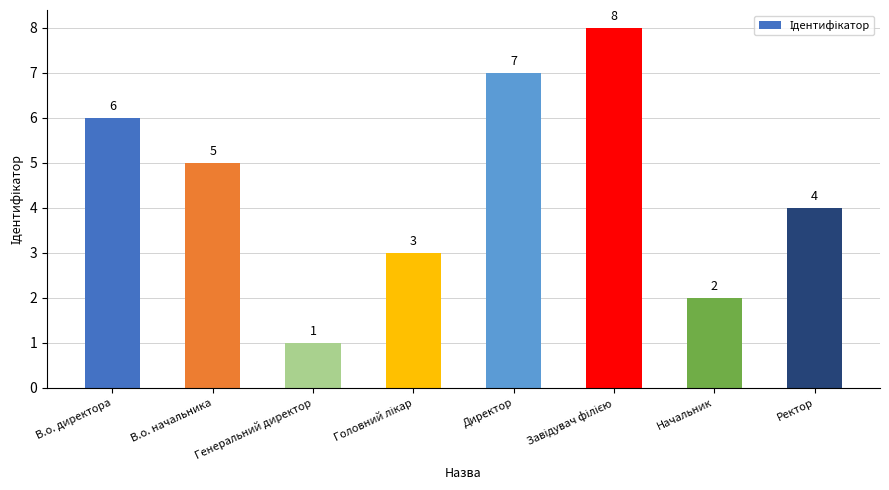

Between Генеральний директор and Ректор, which is larger?

Ректор